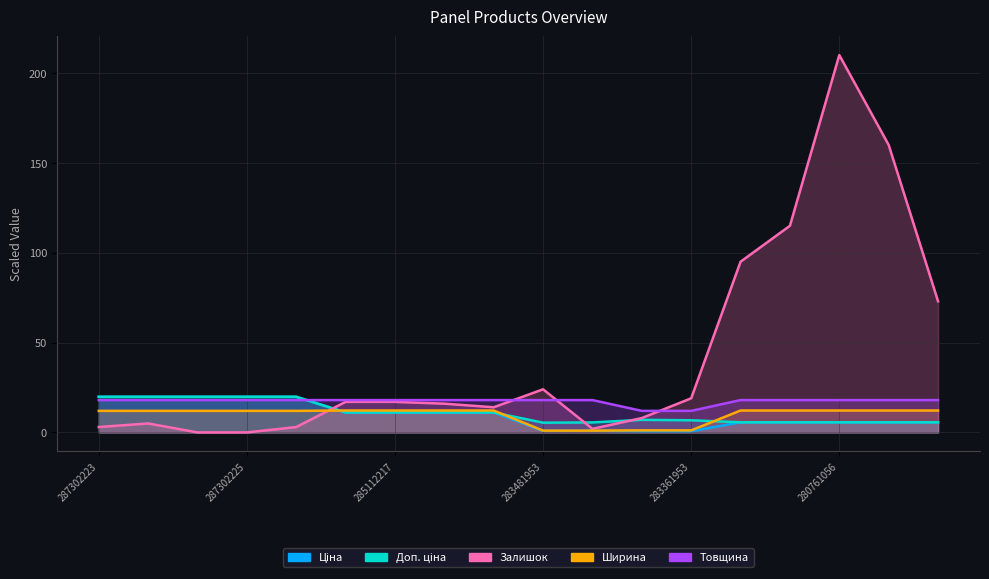

True or false: Доп. ціна and Ціна cross at least once.

False